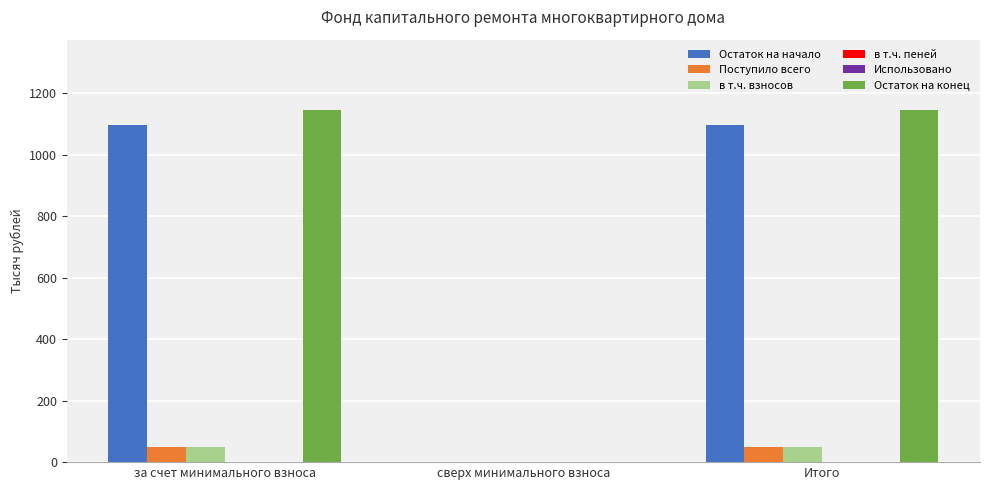

What is the maximum value shown in the chart?

1145.5